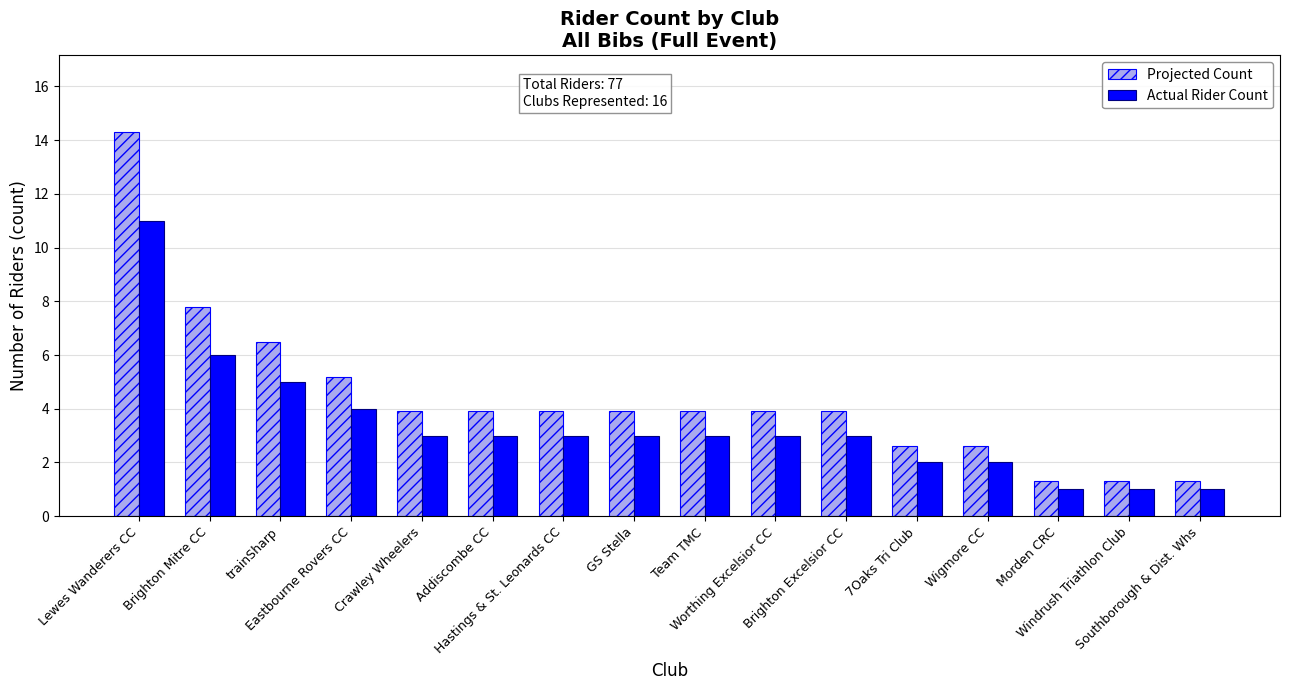

Are the bars horizontal?

No